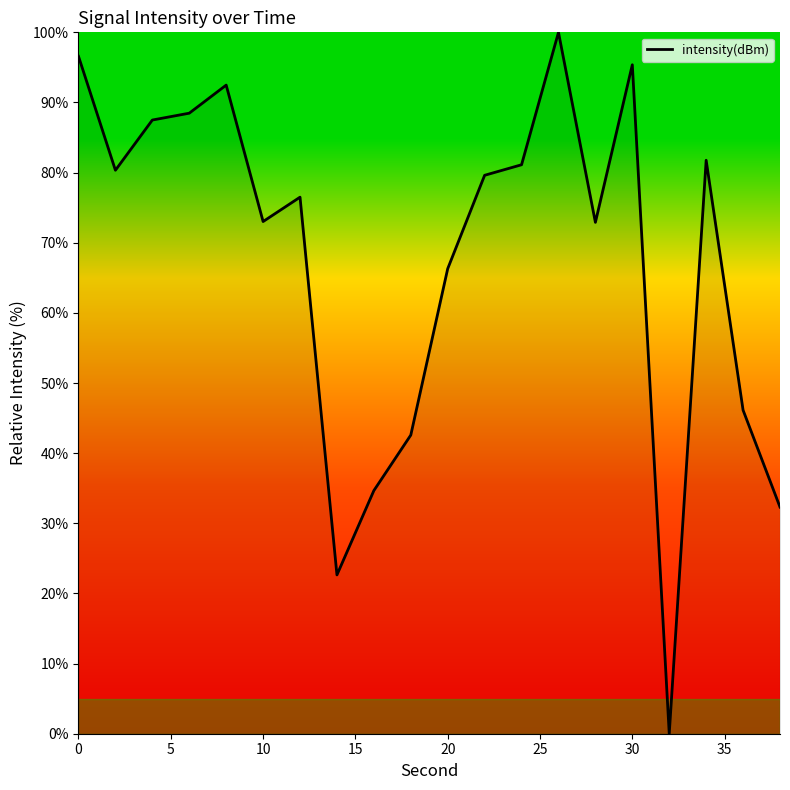

What is the difference between the maximum and minimum values?

100.0